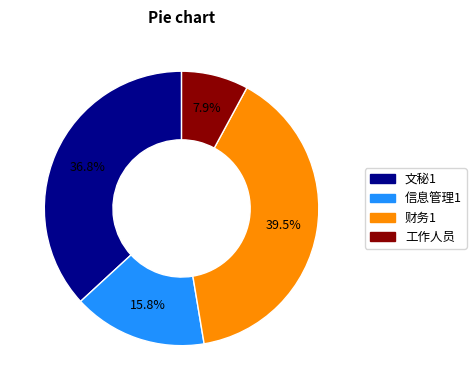

Approximately how many times larger is the value at 工作人员 compared to 文秘1?

0.2